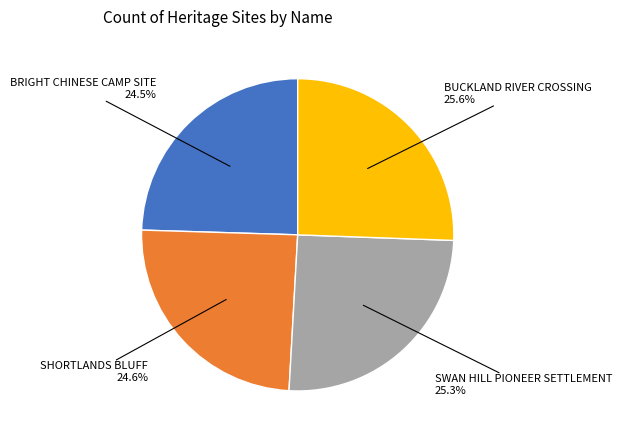

To the nearest percent, what is the difference between the largest and smallest slice percentages?

1%